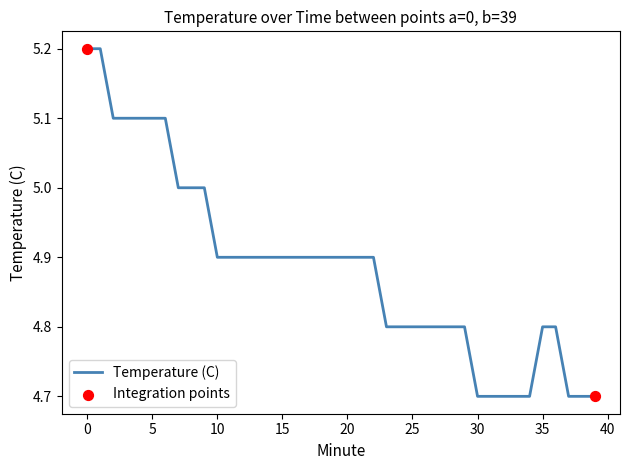

What is the maximum value shown in the chart?

5.2